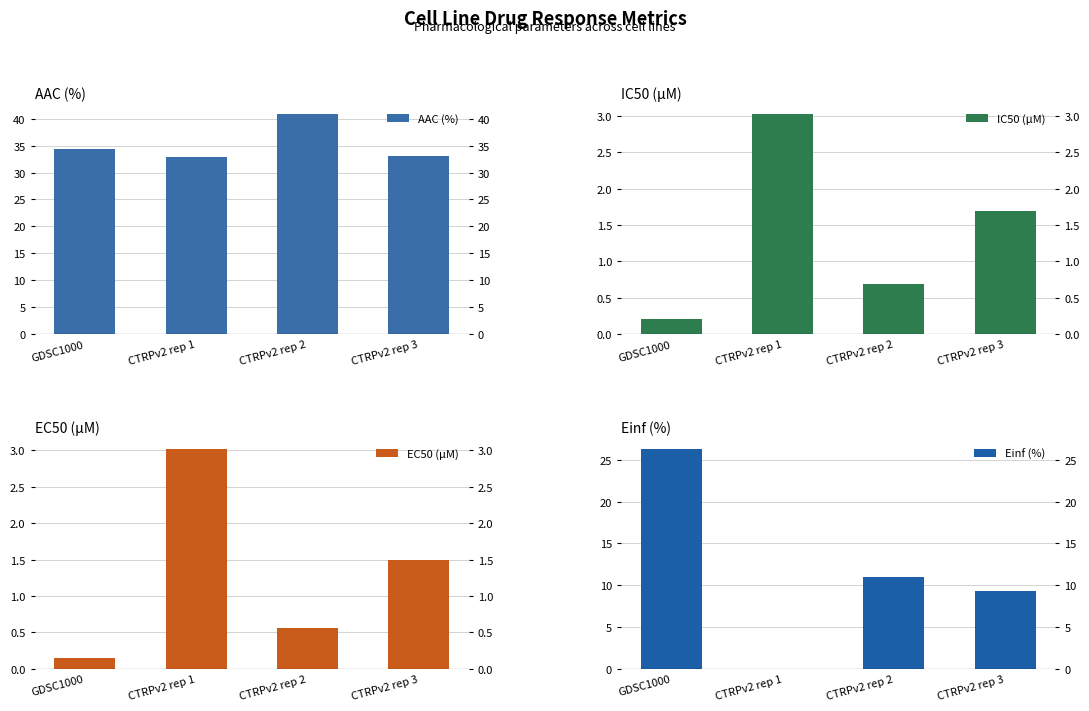

What position from the right is CTRPv2 rep 3?

1